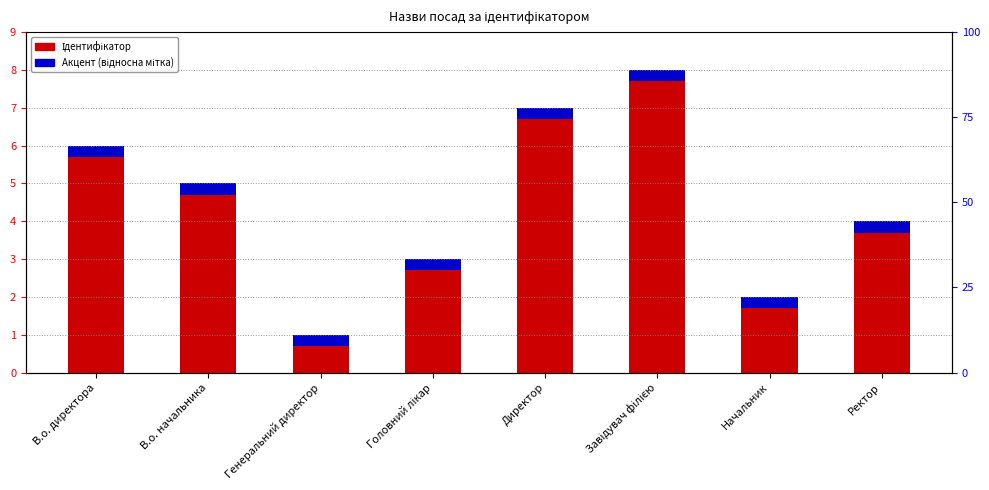

Rank the categories by value from highest to lowest.

Завідувач філією, Директор, В.о. директора, В.о. начальника, Ректор, Головний лікар, Начальник, Генеральний директор